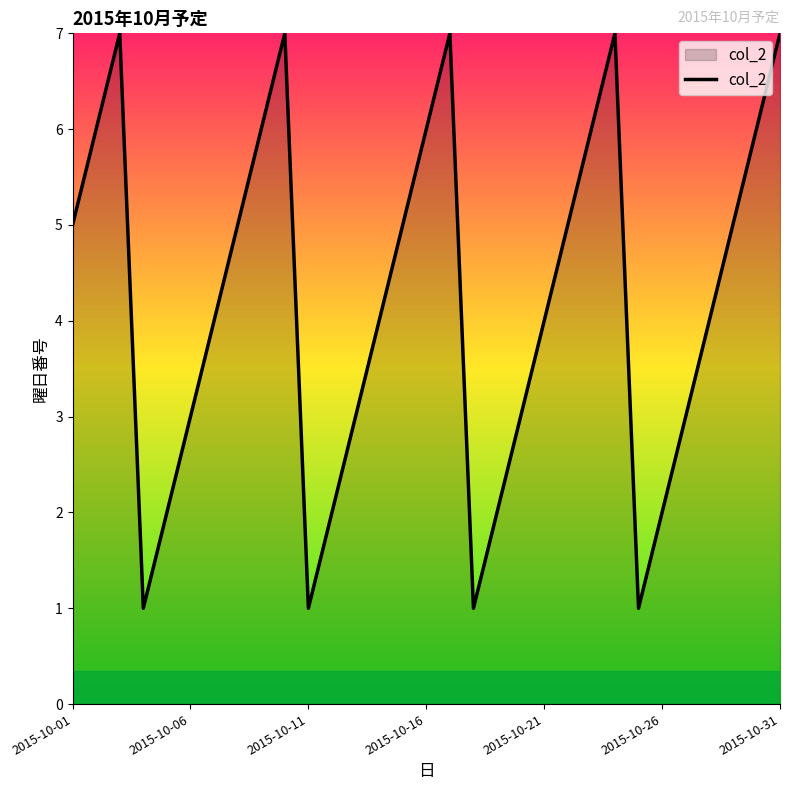

What is the maximum value shown in the chart?

7